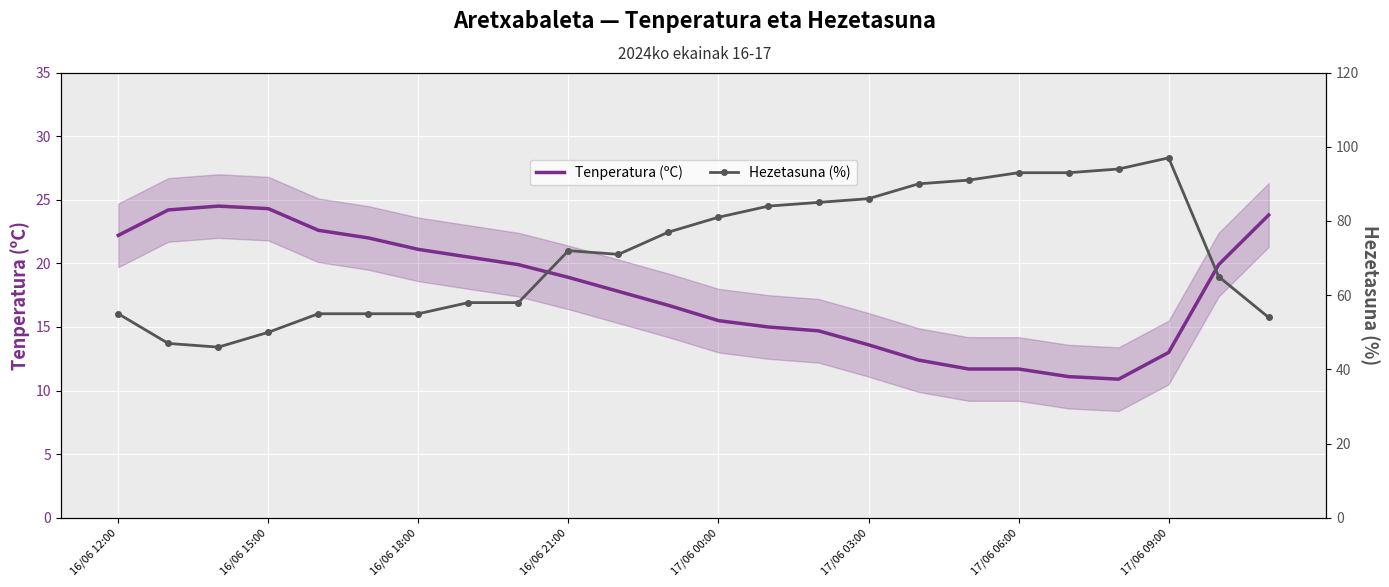

At which label does Hezetasuna (%) first exceed 72?

11